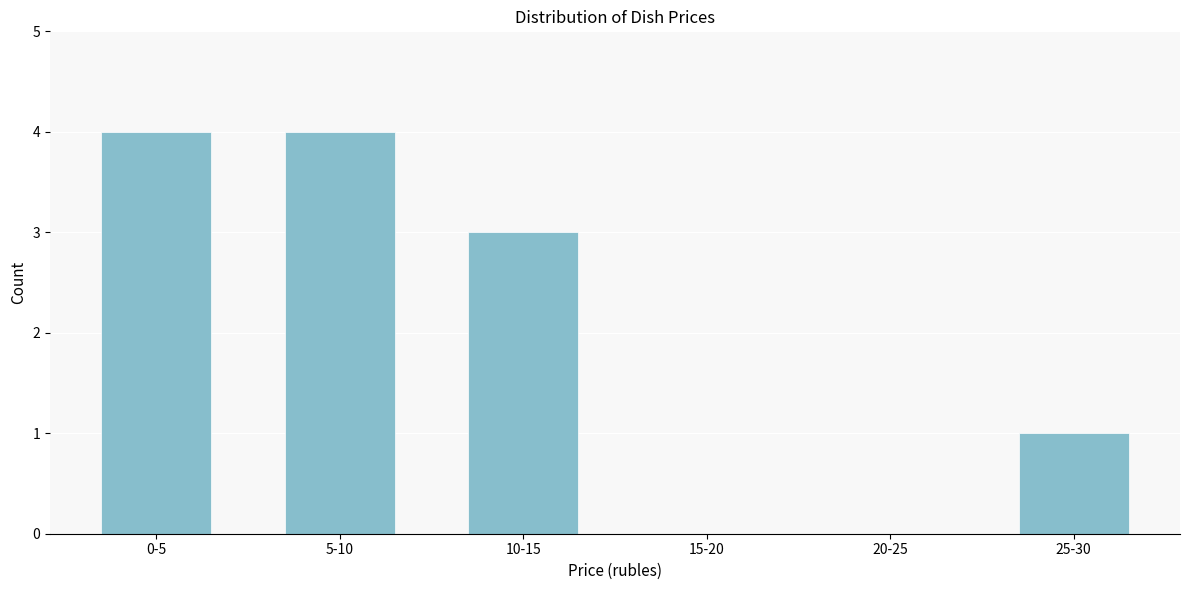

Reading left to right, extract all data points from this chart.

0-5=4	5-10=4	10-15=3	15-20=0	20-25=0	25-30=1